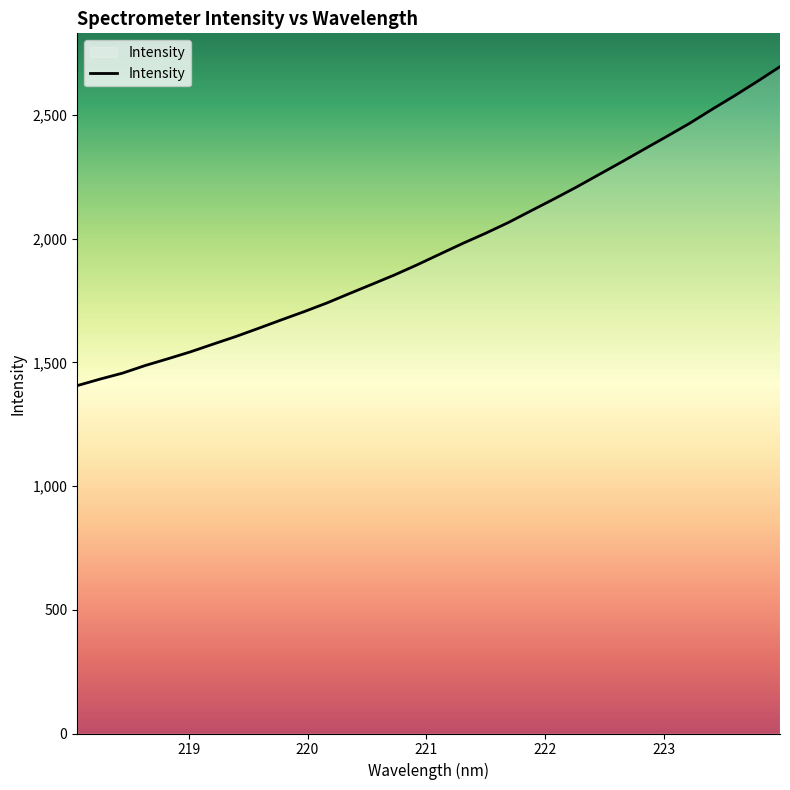

What is the minimum value shown in the chart?

1405.7